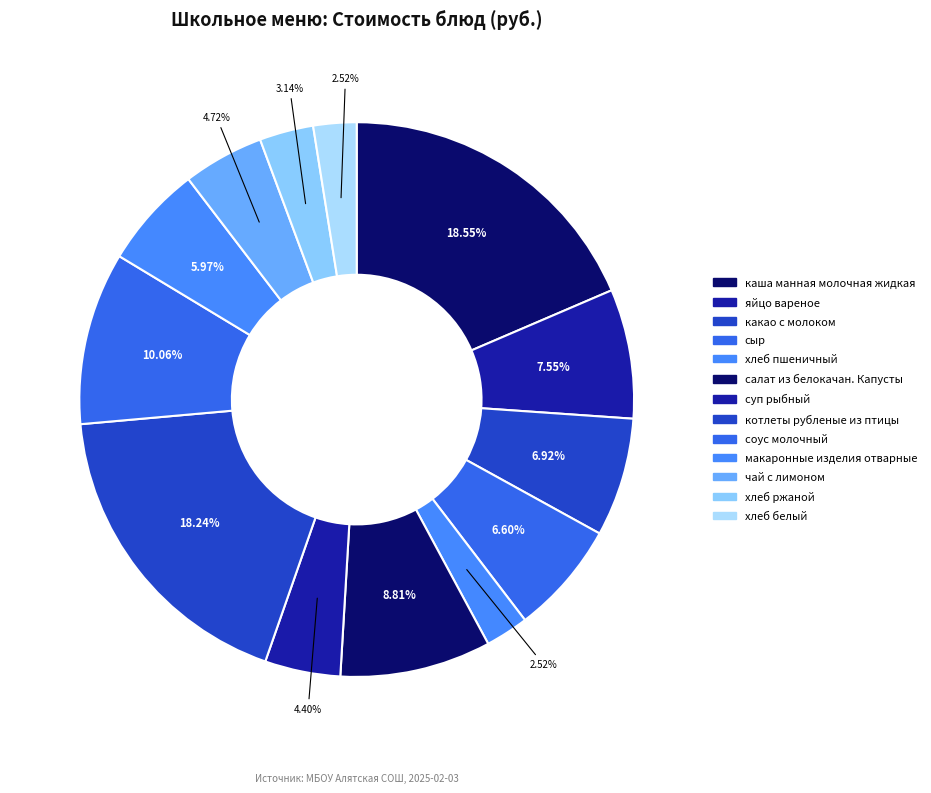

Count the number of slices in the pie.

13